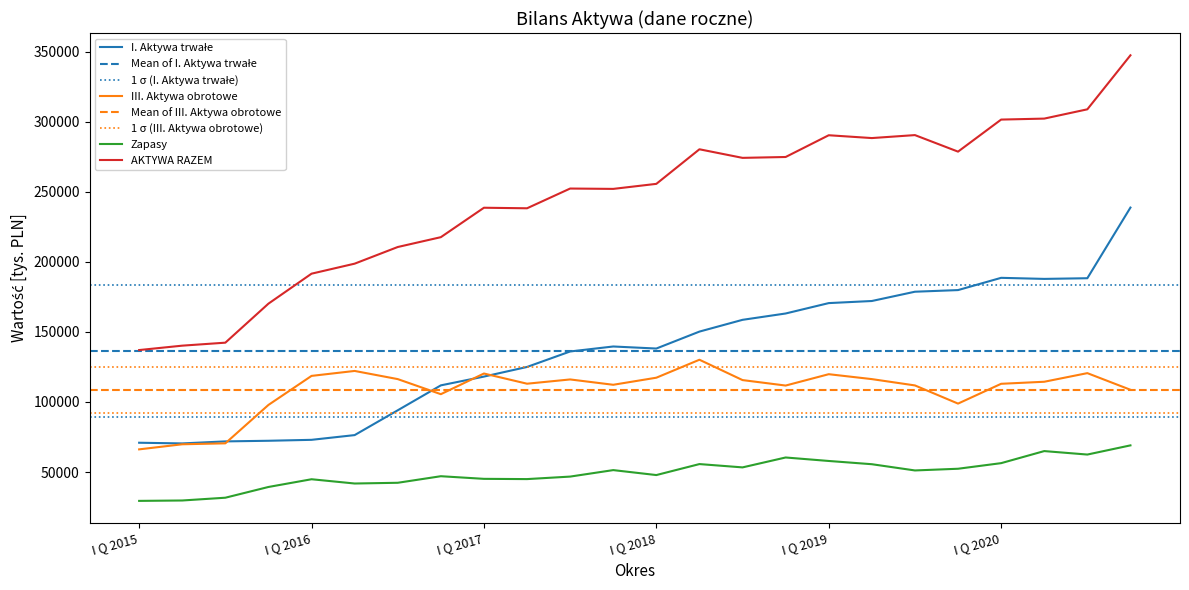

True or false: AKTYWA RAZEM and III. Aktywa obrotowe intersect in this chart.

False